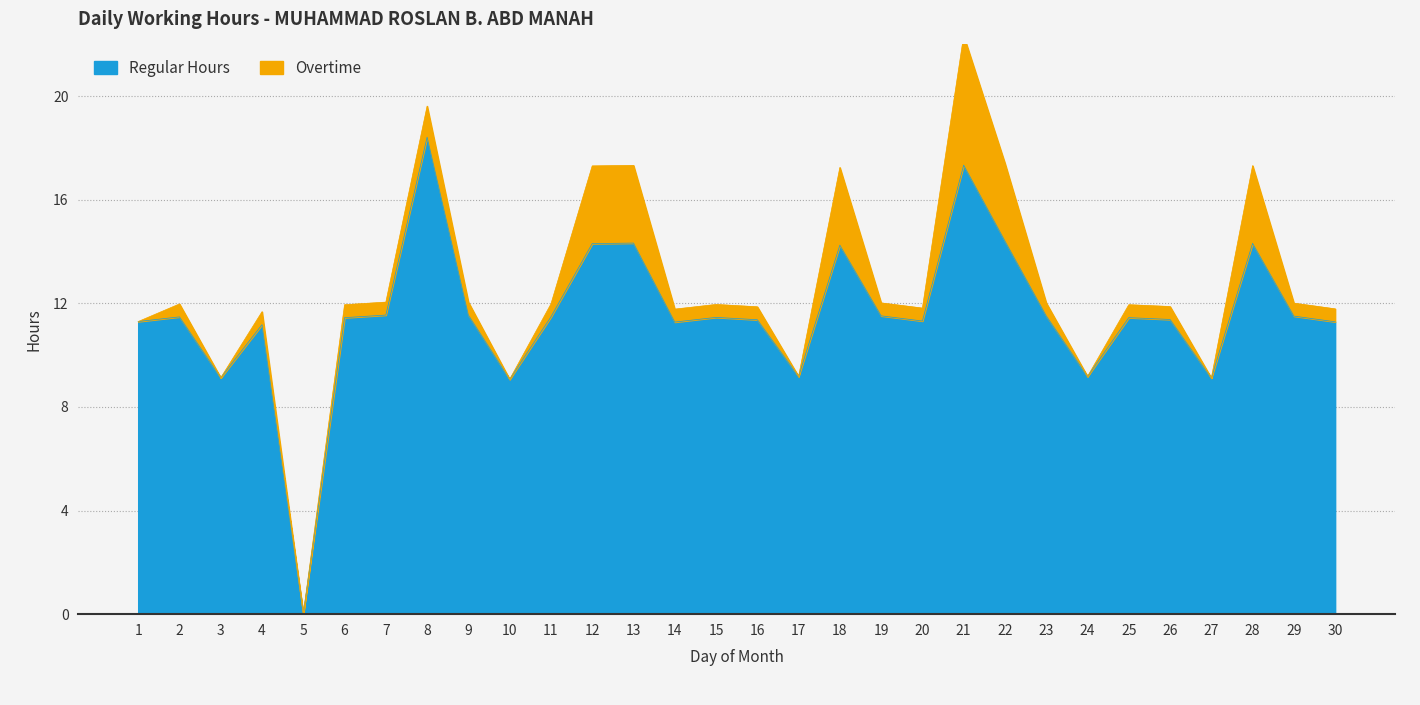

What is the sum of all values?

347.1